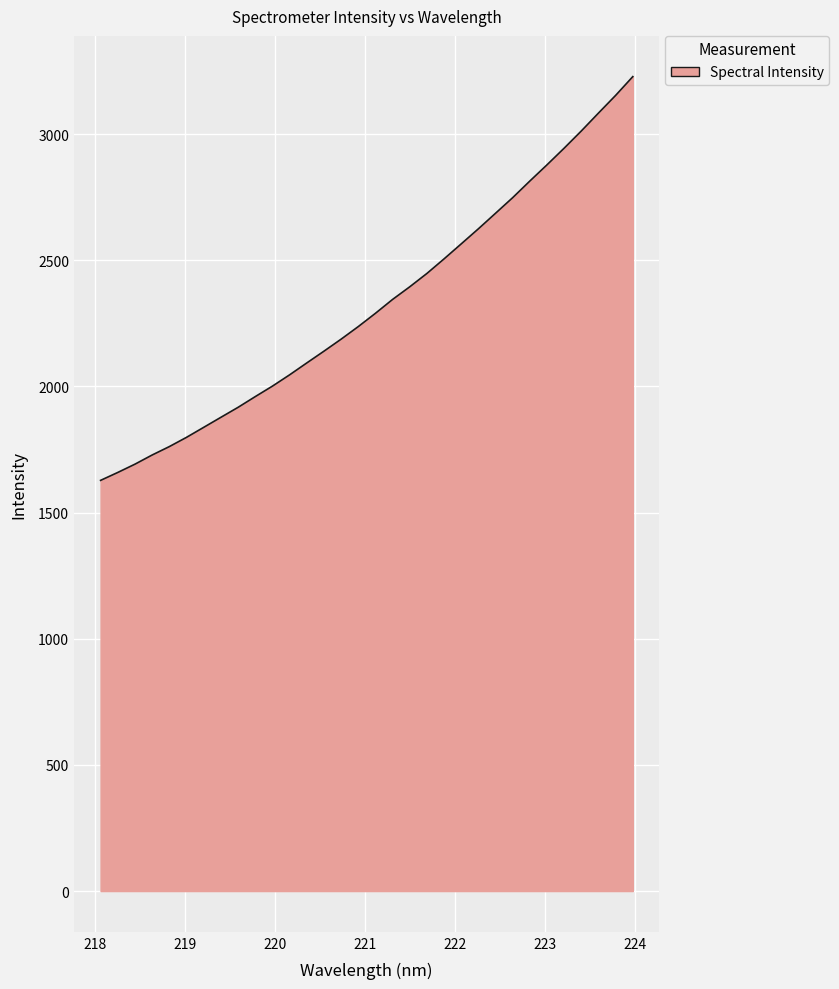

What is the minimum value shown in the chart?

1627.7